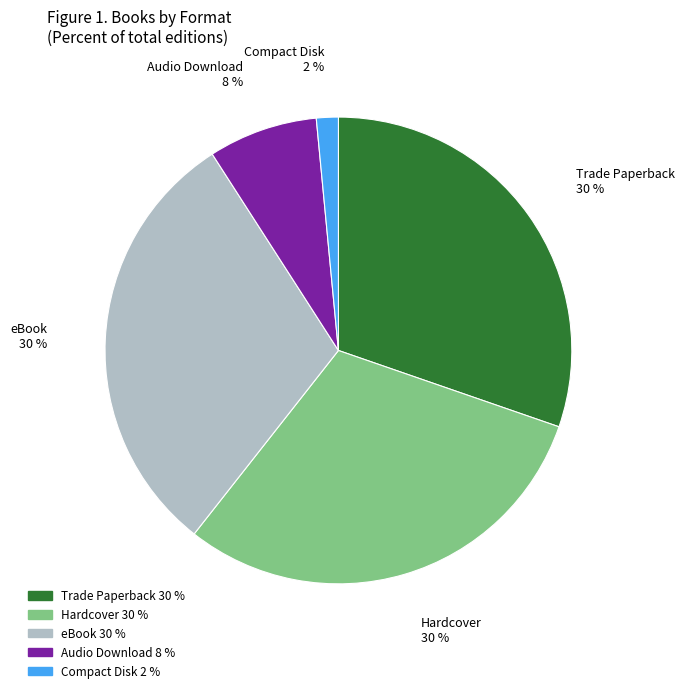

Combined, do Compact Disk and Audio Download account for over 50%?

No